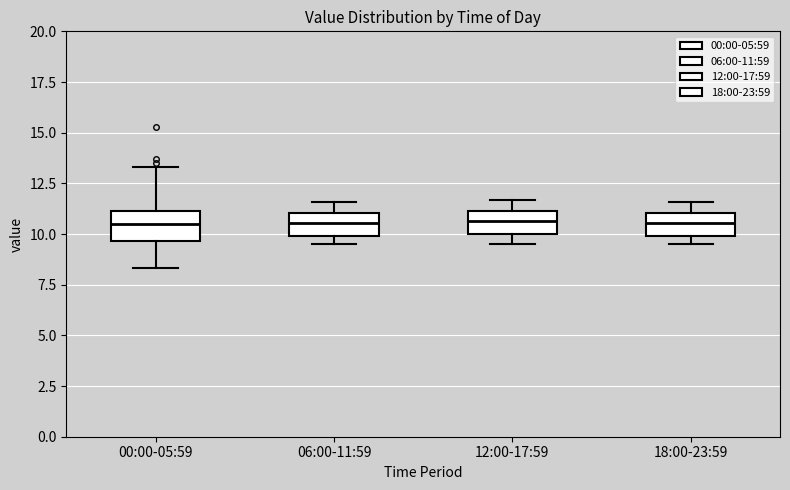

Where is the upper edge of the box for 00:00-05:59 on the y-axis? The values are not printed on the chart, so give them approximately, as read against the axis.

11.0